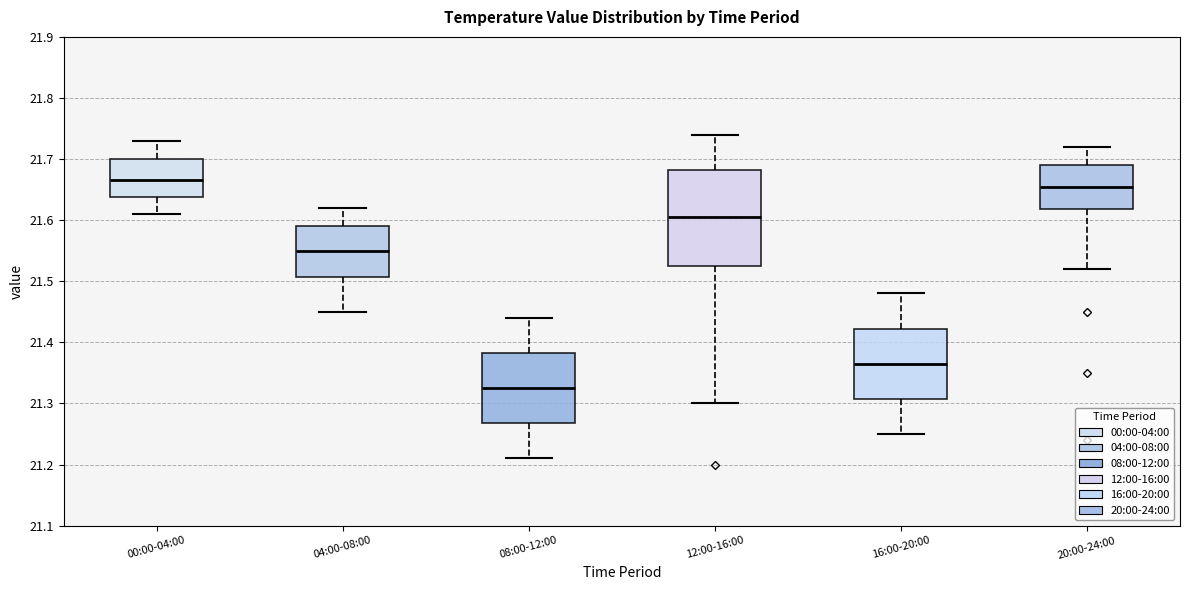

Reading left to right, transcribe this box plot: for each box, give where its median line is, the range the box spans, and where its two whiskers end, as read against the y-axis. The values are not printed on the chart, so give them approximately, as read against the axis.

00:00-04:00: median 21.67, box 21.64 to 21.70, whiskers 21.61 to 21.73
04:00-08:00: median 21.55, box 21.51 to 21.59, whiskers 21.45 to 21.62
08:00-12:00: median 21.33, box 21.27 to 21.38, whiskers 21.21 to 21.44
12:00-16:00: median 21.61, box 21.53 to 21.68, whiskers 21.30 to 21.74
16:00-20:00: median 21.37, box 21.31 to 21.42, whiskers 21.25 to 21.48
20:00-24:00: median 21.66, box 21.62 to 21.69, whiskers 21.52 to 21.72